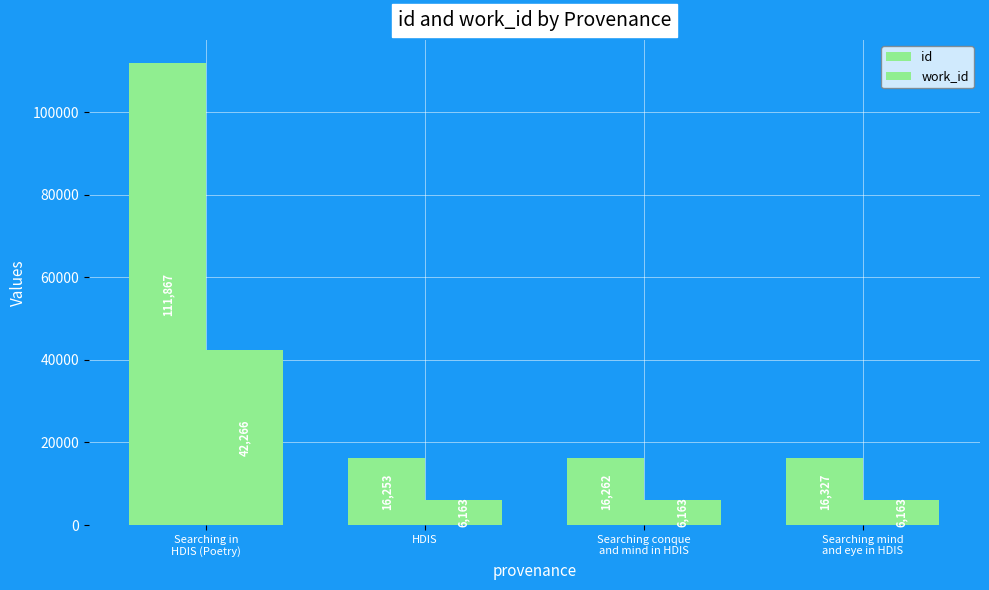

Count the number of categories in the chart.

4